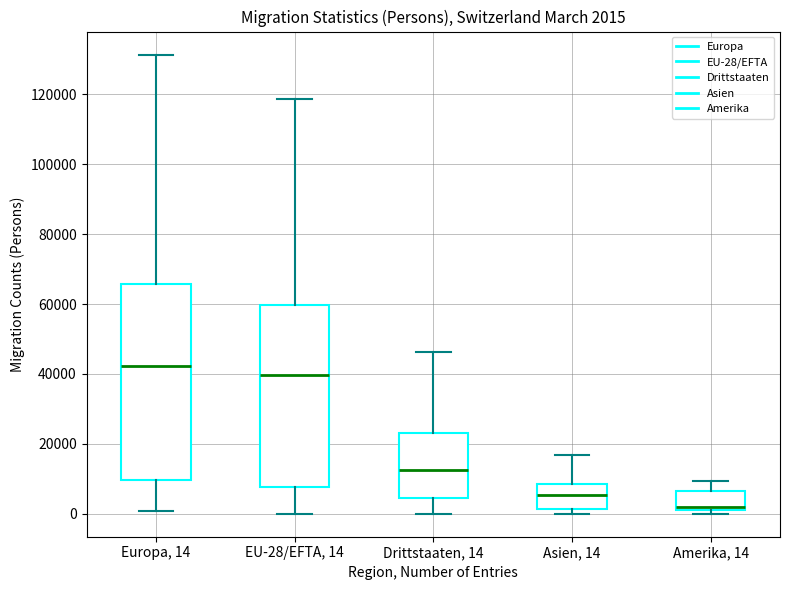

Comparing the boxes themselves (not the whiskers), which one is the tallest?

Europa, 14